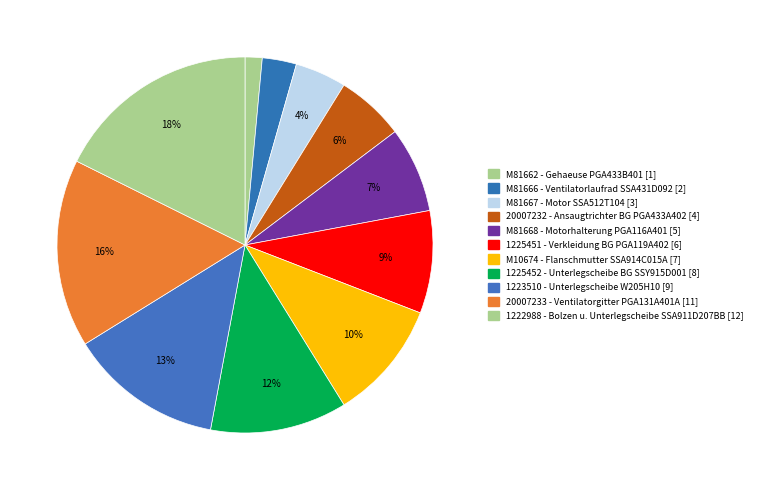

Count the number of slices in the pie.

11